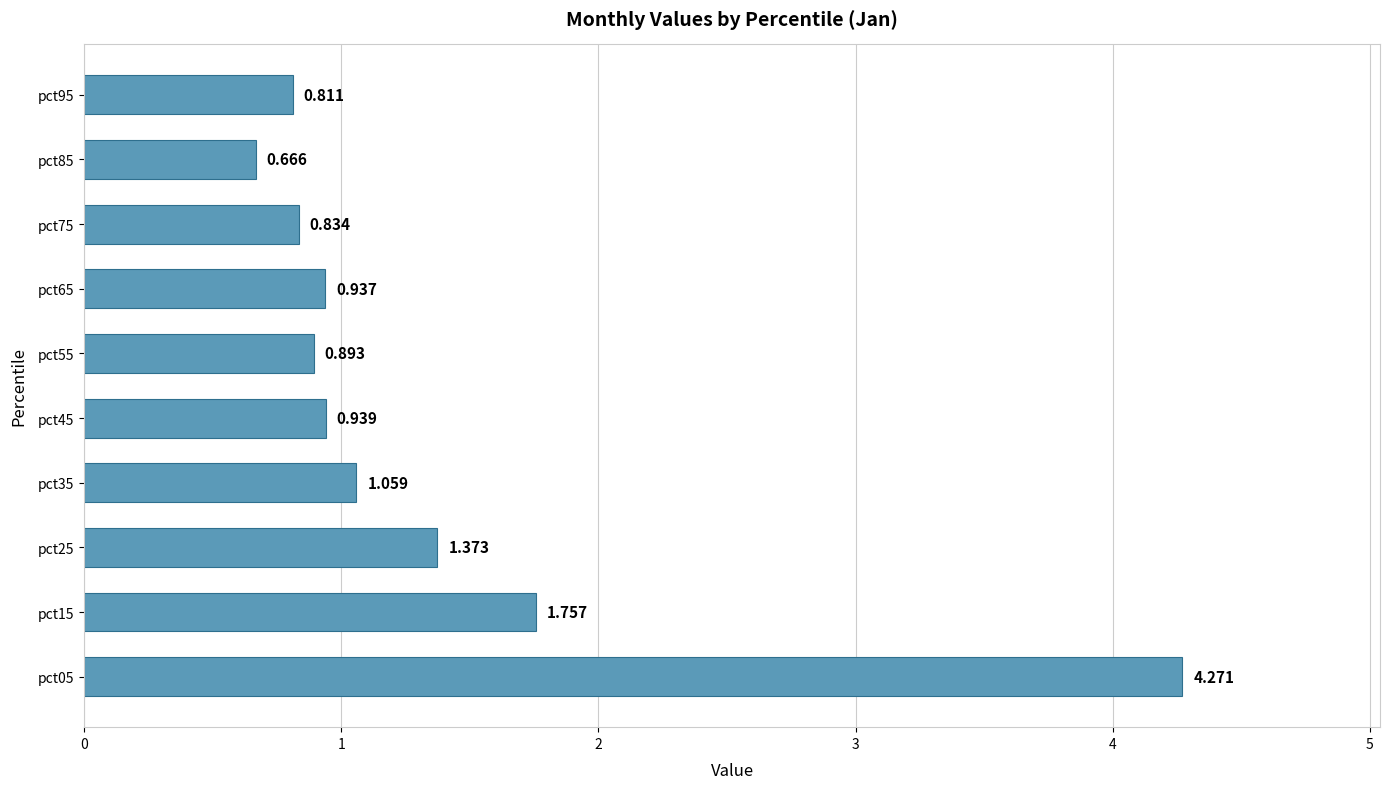

Which category has the lowest value across all series?

pct85